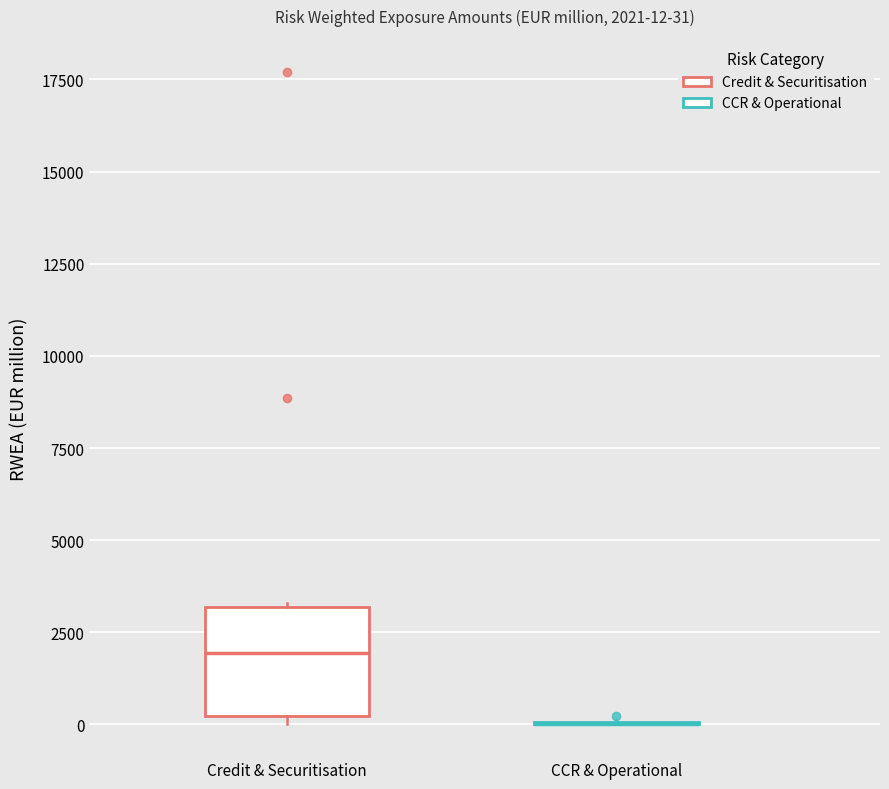

Comparing the boxes themselves (not the whiskers), which one is the tallest?

Credit & Securitisation